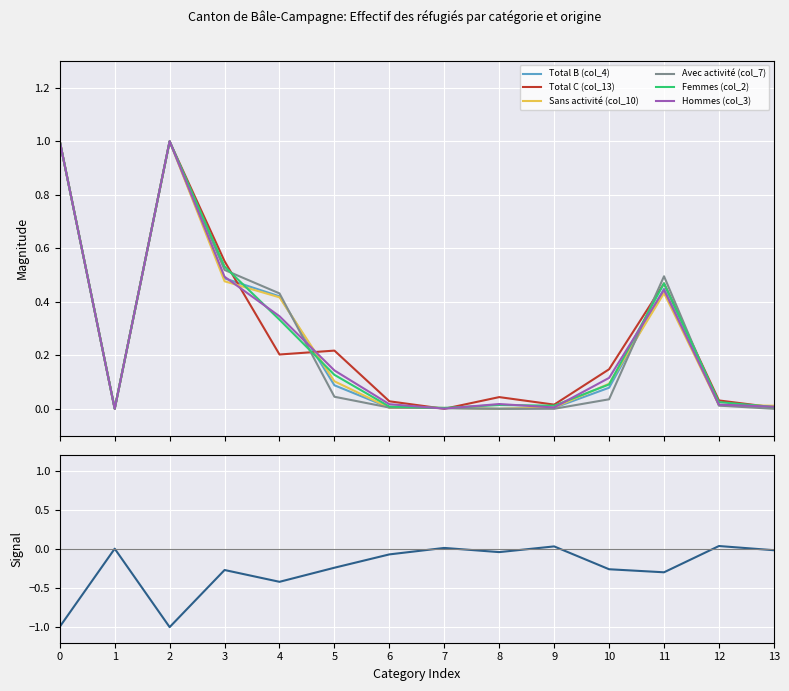

What is the difference between the maximum and minimum values in the Hommes (col_3) series?

1.0